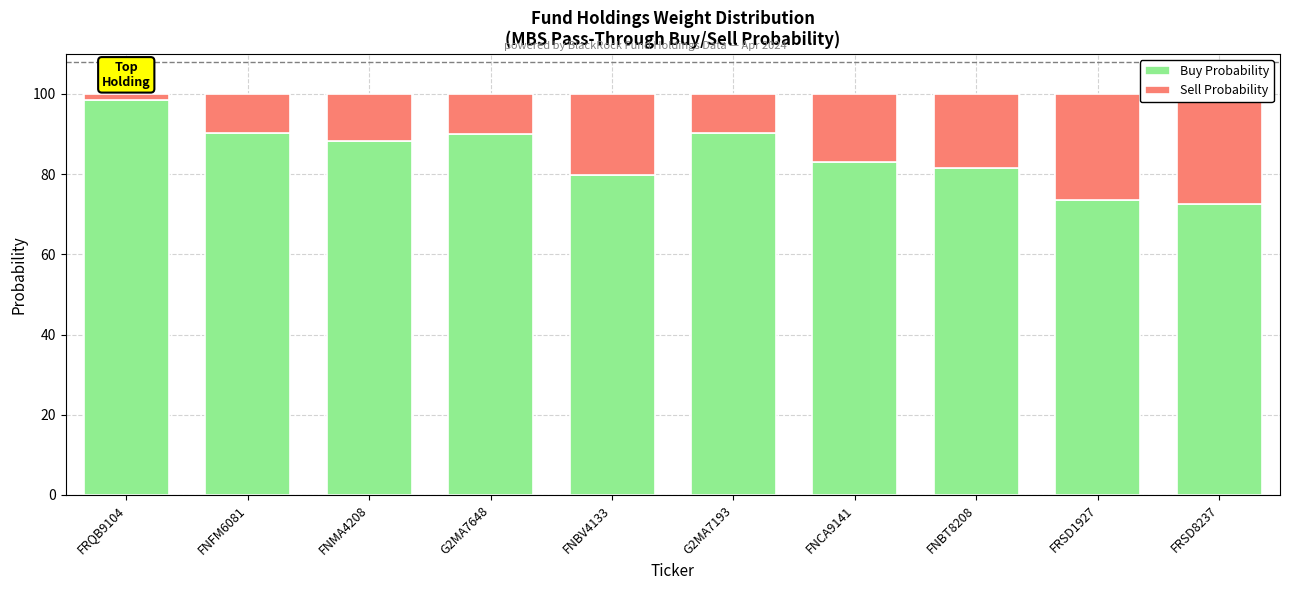

What is the value of the Buy Probability bar at the 6th from the left?

90.3